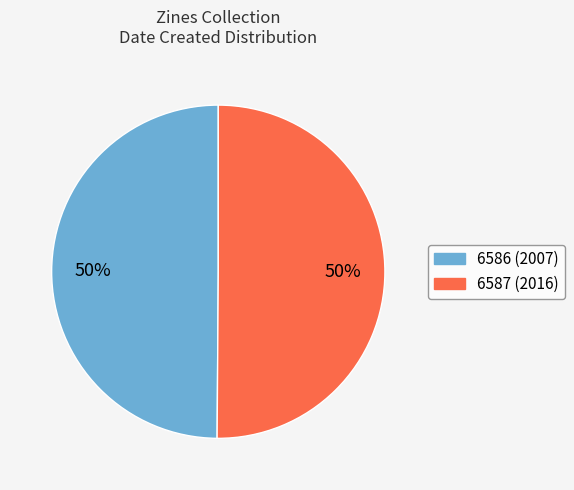

How many segments does this pie chart have?

2